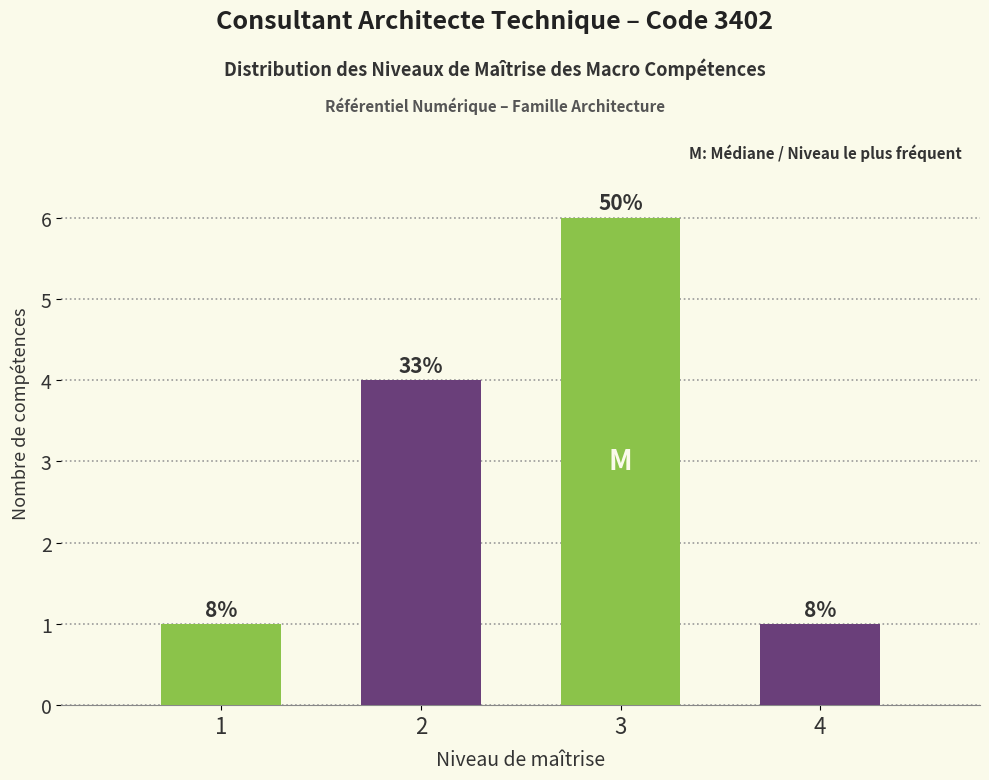

Reading left to right, what are all the values shown in this chart?

1=1	2=4	3=6	4=1